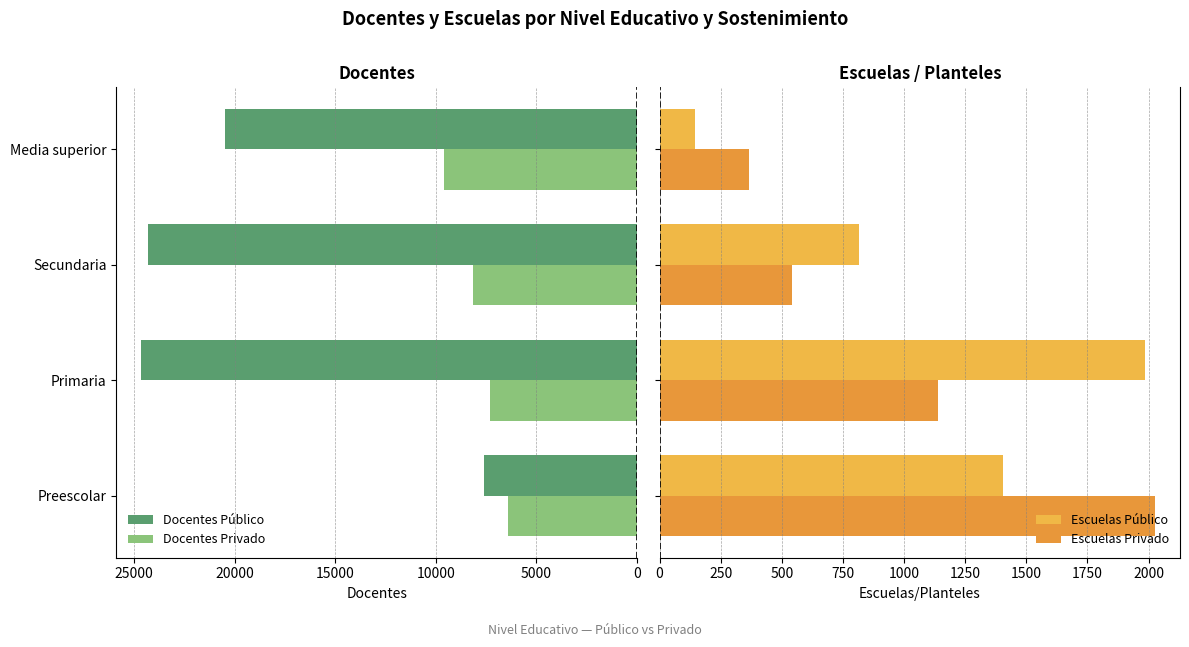

What is the highest value of the Docentes Privado series?

9573